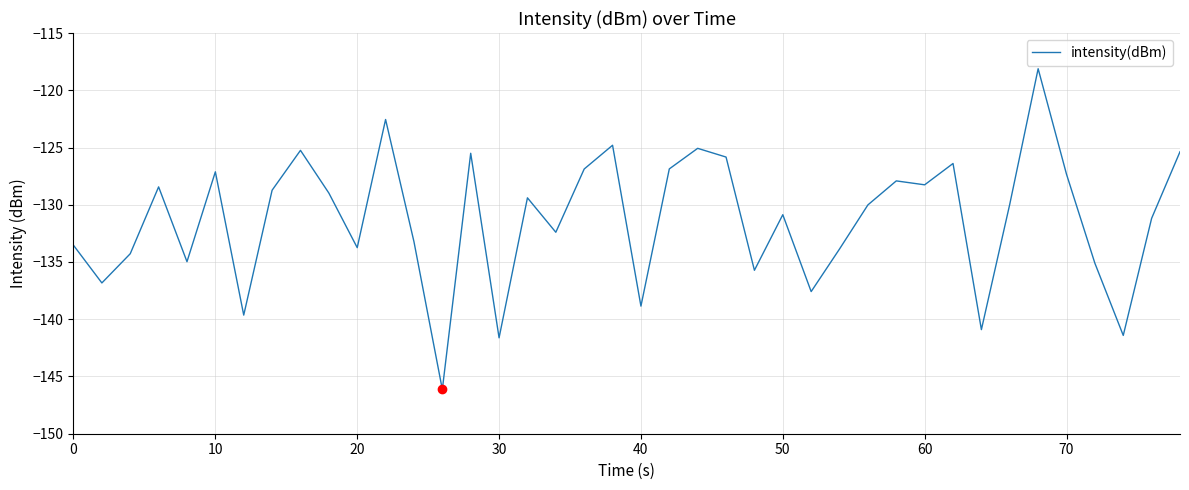

What is the smallest value displayed?

-146.1